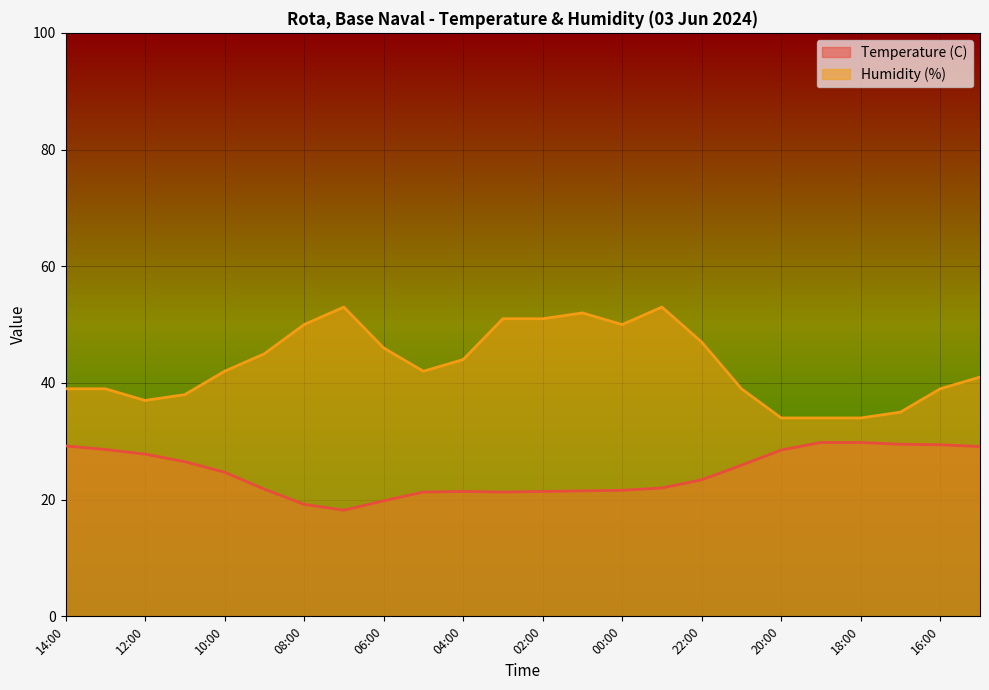

The value of Temperature (C) at 20:00 is 19.9. True or false?

False